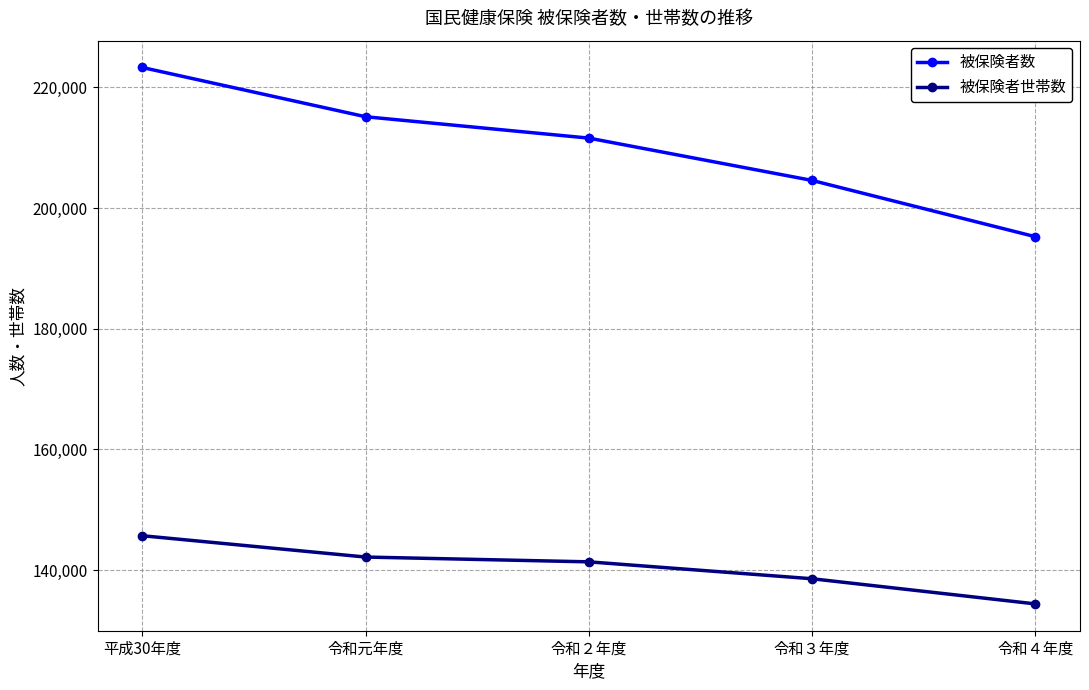

What position from the right is 平成30年度?

5